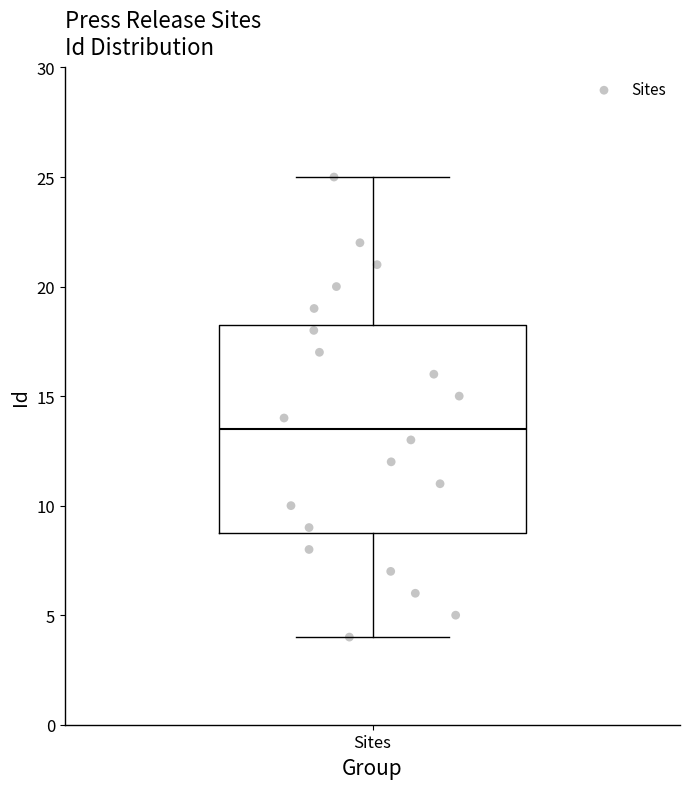

Where does the upper whisker of the box for Sites end on the y-axis? The values are not printed on the chart, so give them approximately, as read against the axis.

25.0